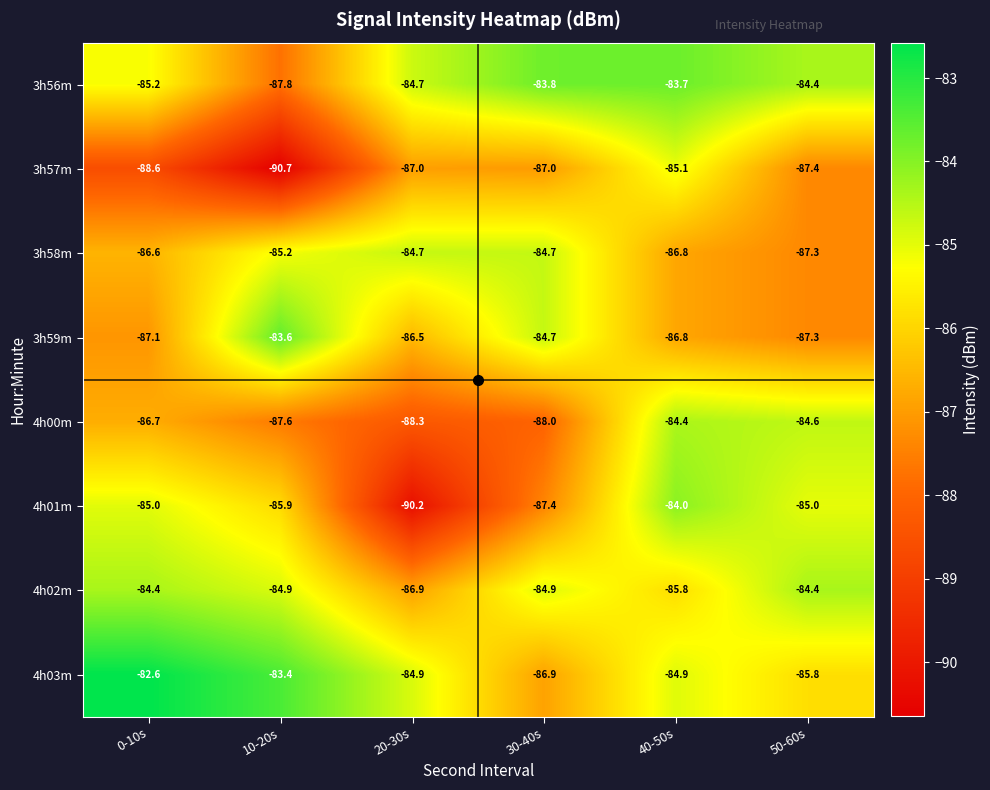

Count the number of data series in this chart.

8